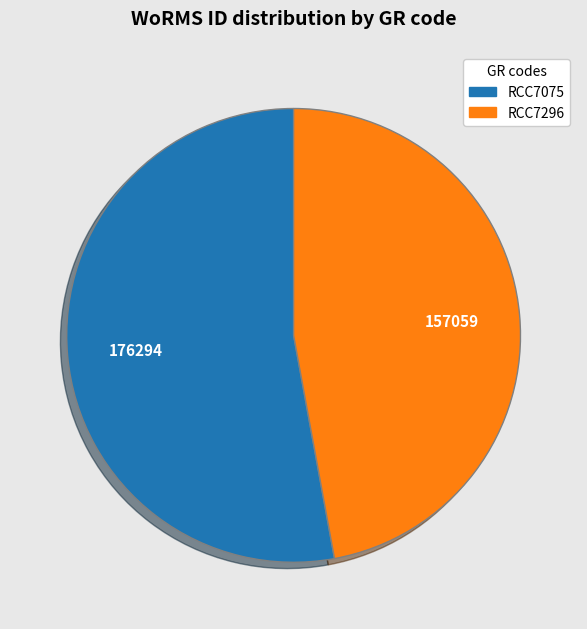

Which slice is the largest?

RCC7075